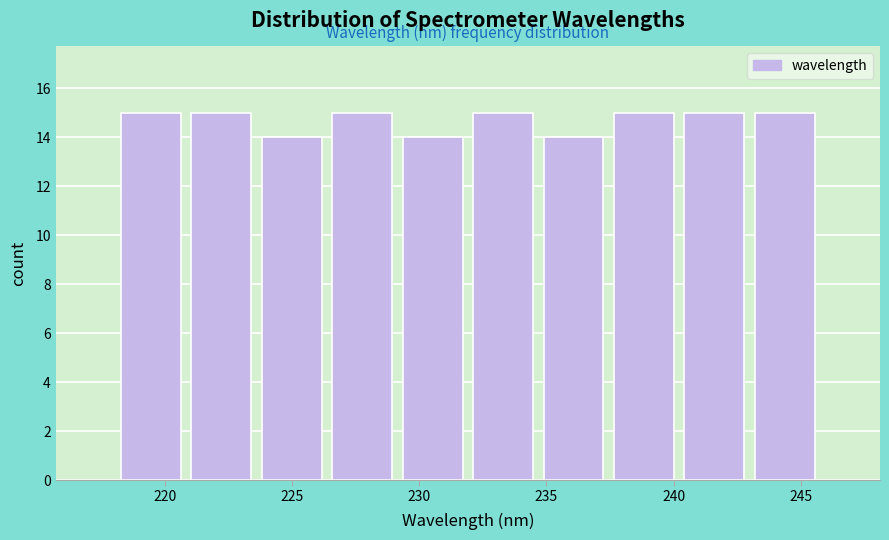

Reading left to right, transcribe this chart: for each bar, give the range it covers on the x-axis and its height. Neither the bar edges nor the heights are printed on the chart, so give them approximately, as read against the axes.

218.0 to 221.0: 15
221.0 to 223.5: 15
223.5 to 226.5: 14
226.5 to 229.0: 15
229.0 to 232.0: 14
232.0 to 234.5: 15
234.5 to 237.5: 14
237.5 to 240.0: 15
240.0 to 243.0: 15
243.0 to 246.0: 15